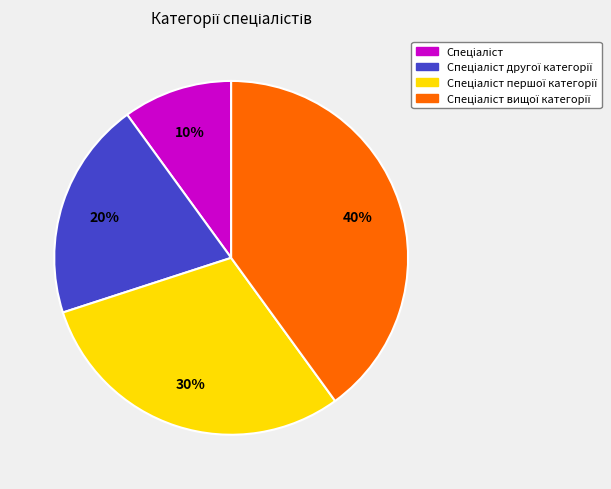

Is there any slice that represents more than half of the pie?

No